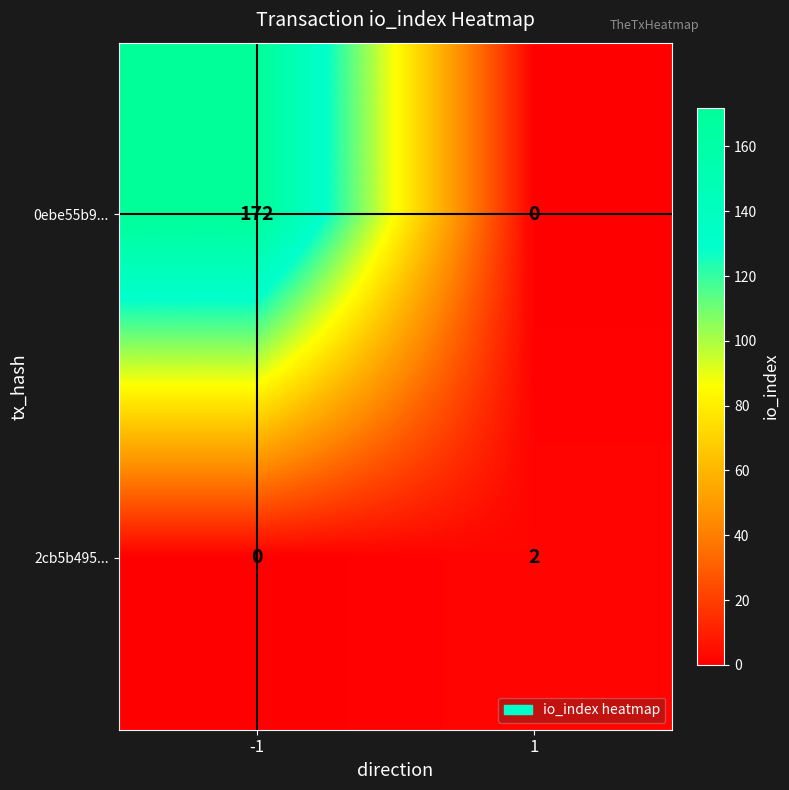

The value of 2cb5b495... at 1 is 2. True or false?

True